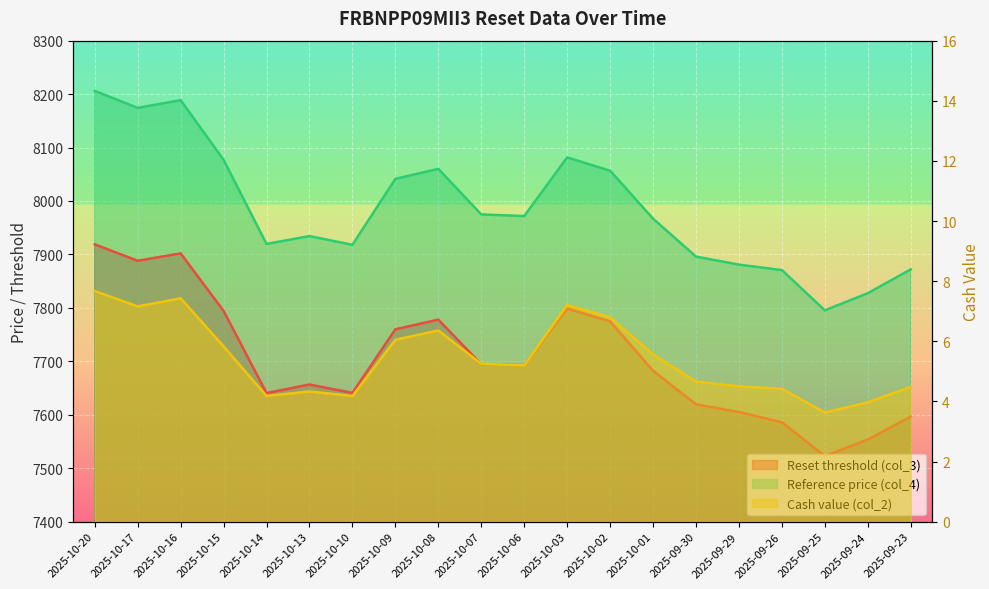

What is the difference between the second highest and minimum values in the Cash value (col_2) series?

3.8